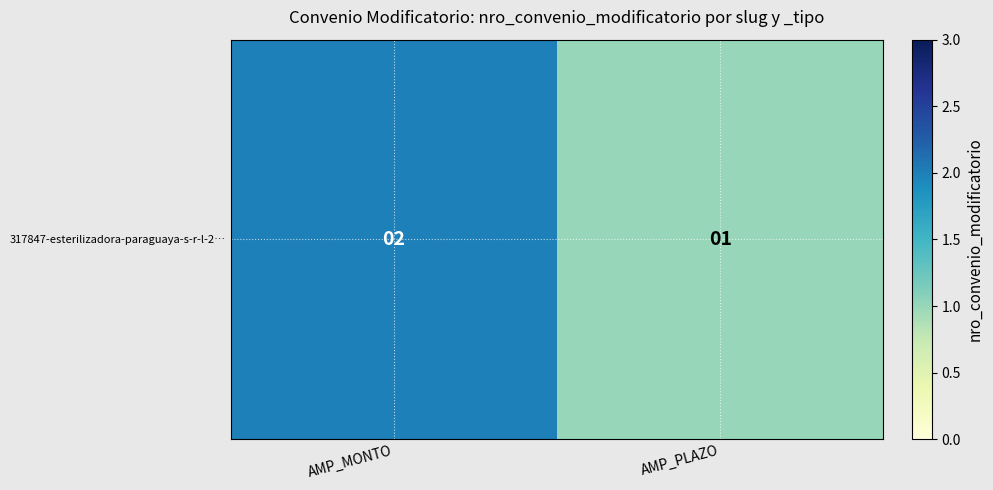

Rank the categories by value from lowest to highest.

AMP_PLAZO, AMP_MONTO